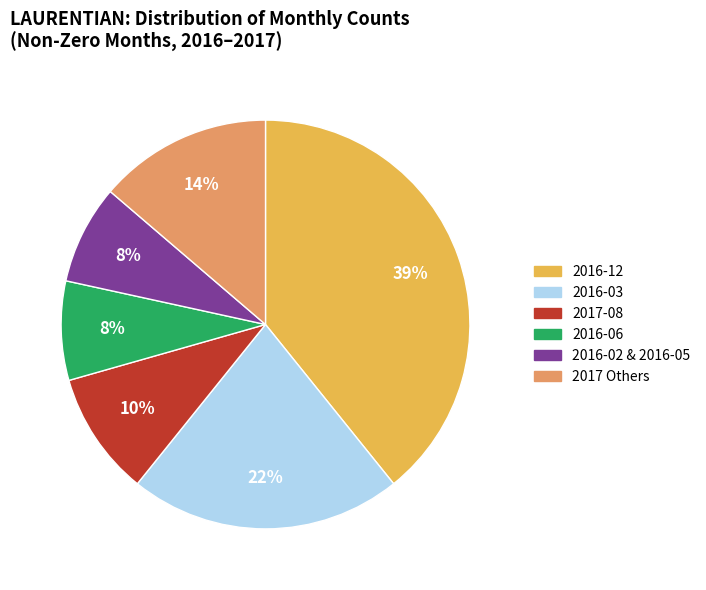

To the nearest percent, what percentage of the pie is 2016-12?

39%